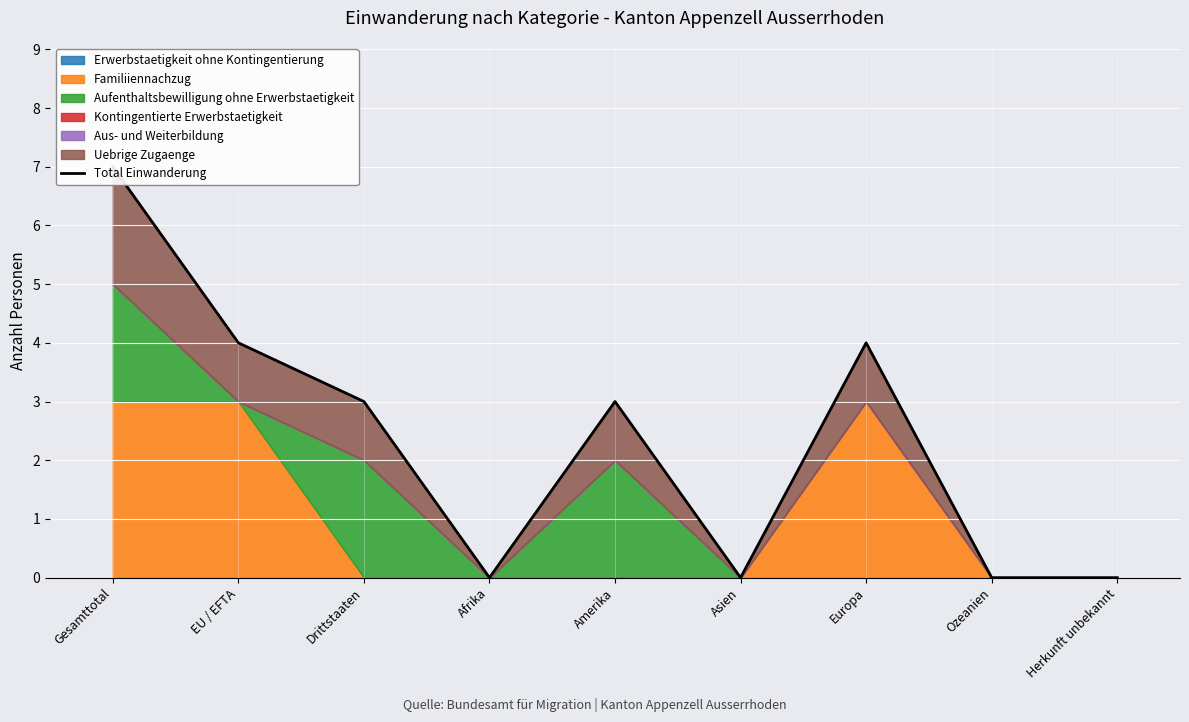

Where is the data nearest to the value 3?

Drittstaaten